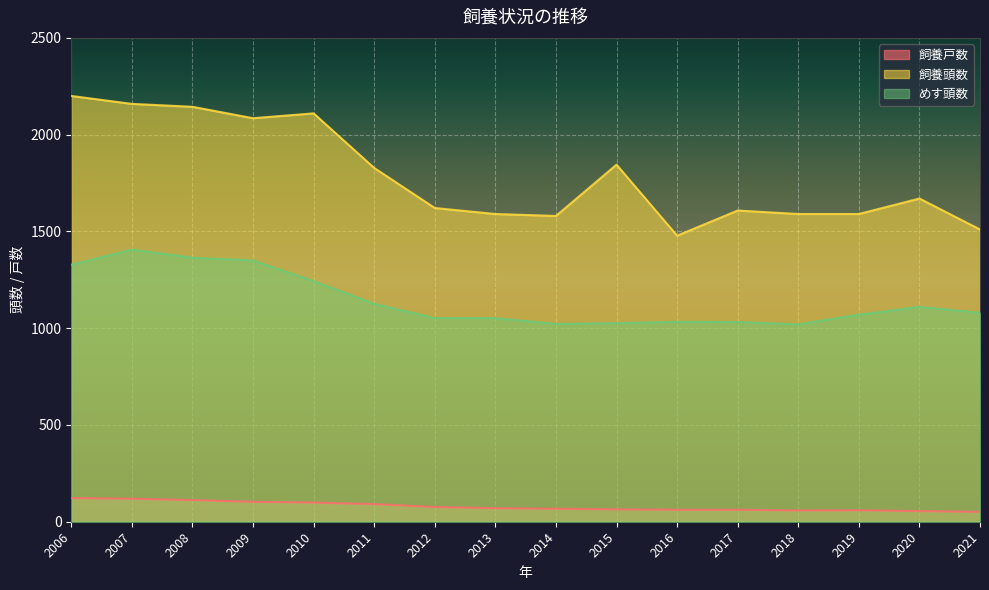

What is the spread (max minus min) of values at 2013?

1520